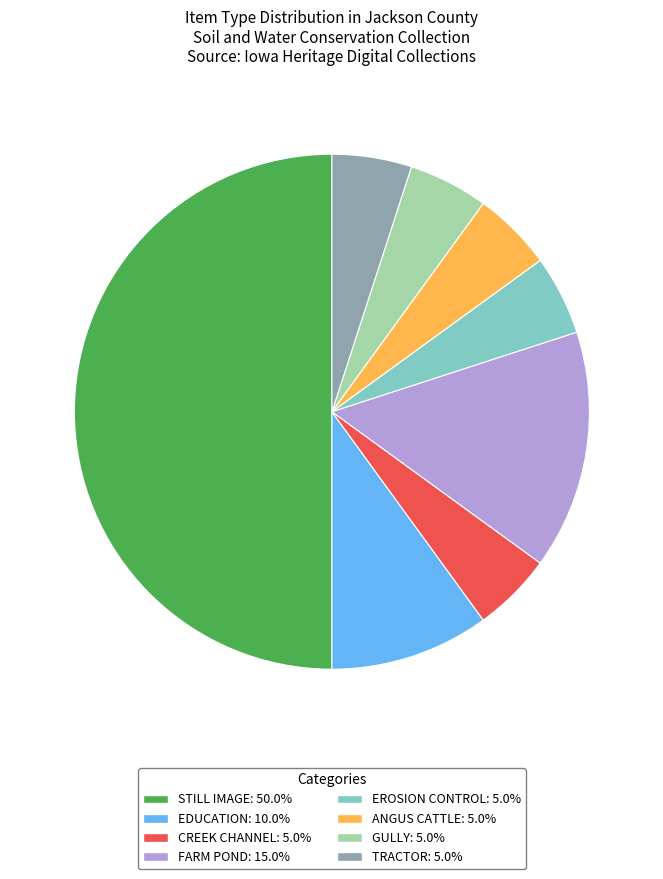

How many segments does this pie chart have?

8